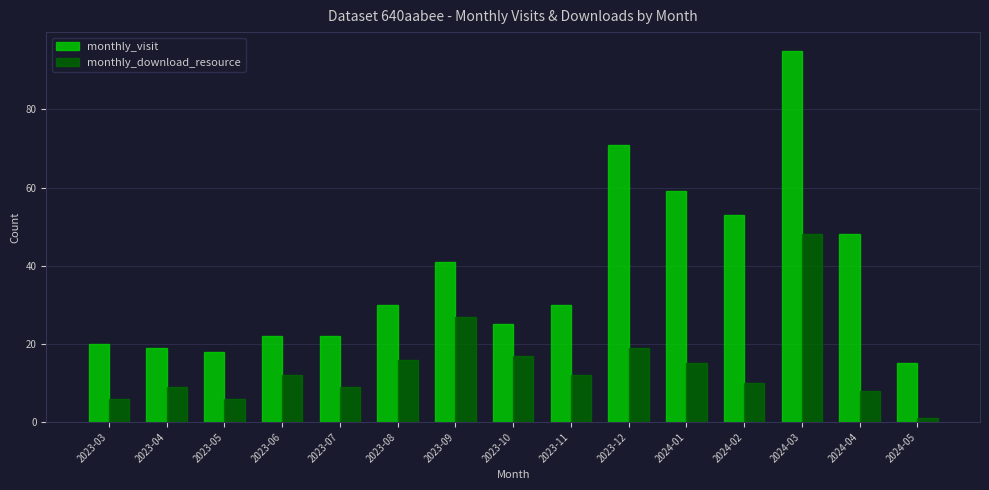

Which category has the lowest value in the monthly_visit series?

2024-05